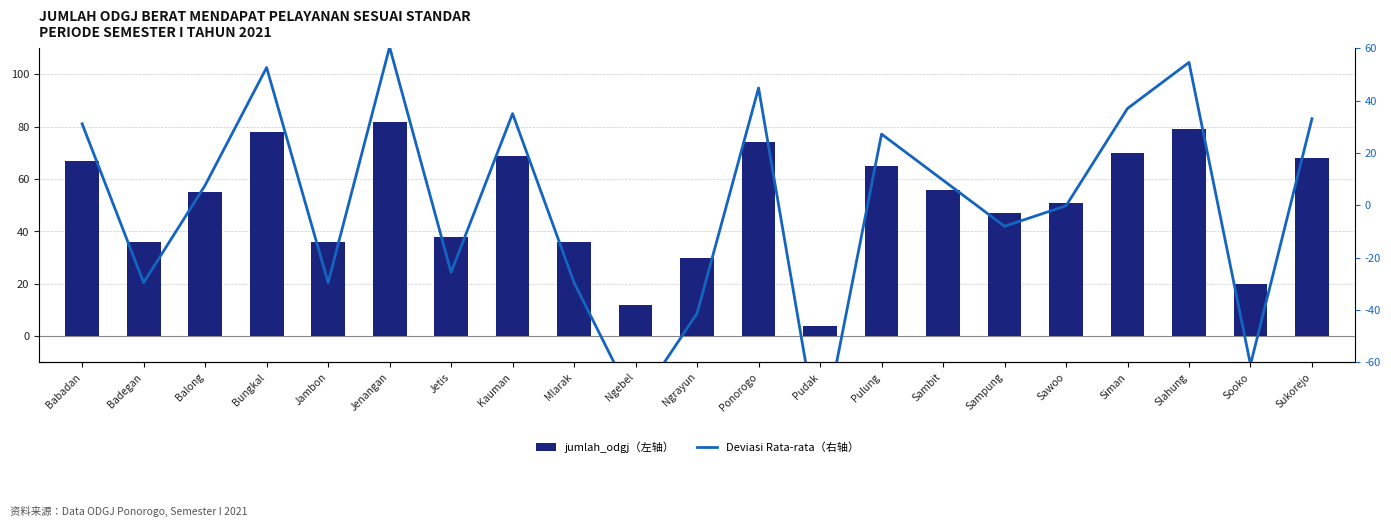

List the series in order of their overall mean, highest first.

jumlah_odgj（左轴）, Deviasi Rata-rata（右轴）